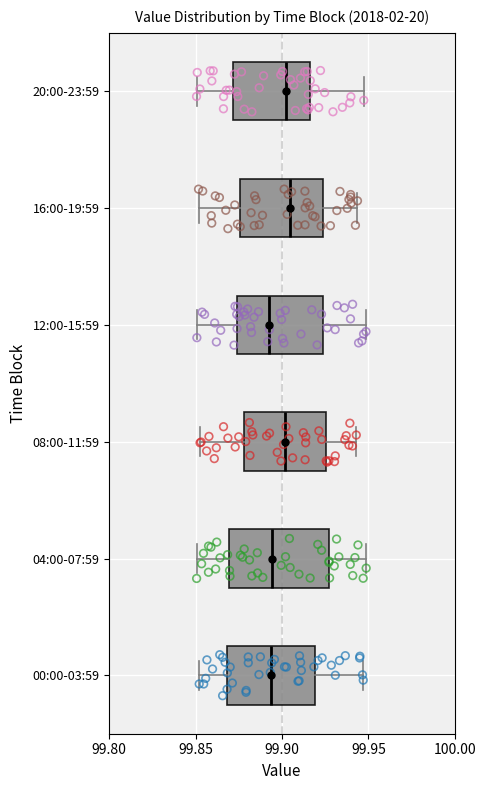

Comparing the boxes themselves (not the whiskers), which one is the widest?

04:00-07:59